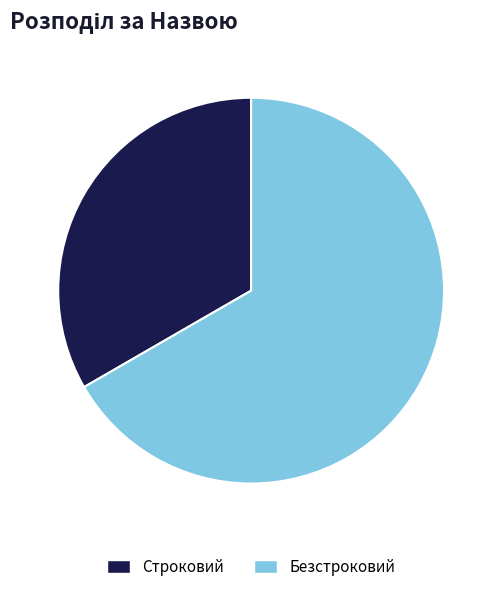

Rank the categories by value from highest to lowest.

Безстроковий, Строковий